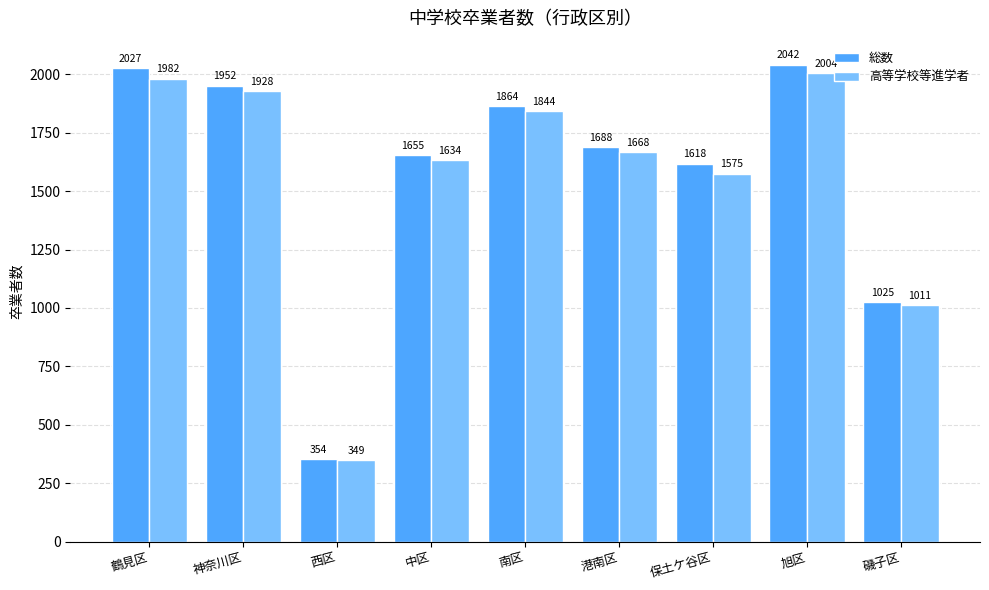

The value of 高等学校等進学者 at 保土ケ谷区 is 2814. True or false?

False